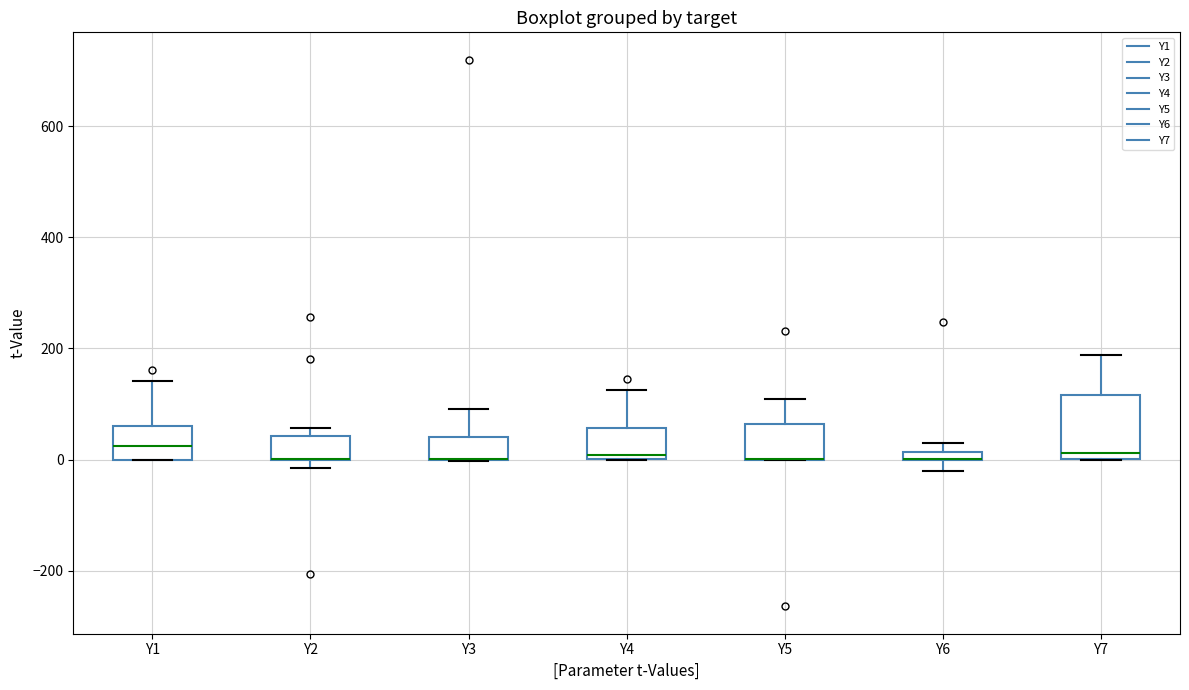

Where does the upper whisker of the box for Y4 end on the y-axis? The values are not printed on the chart, so give them approximately, as read against the axis.

120